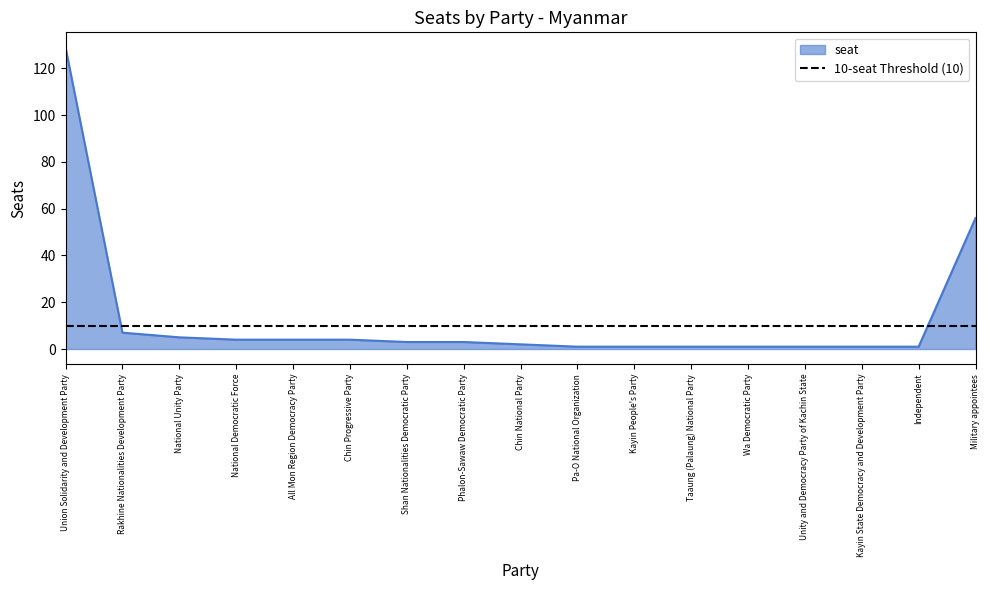

What is the difference between the maximum and second lowest values?

128